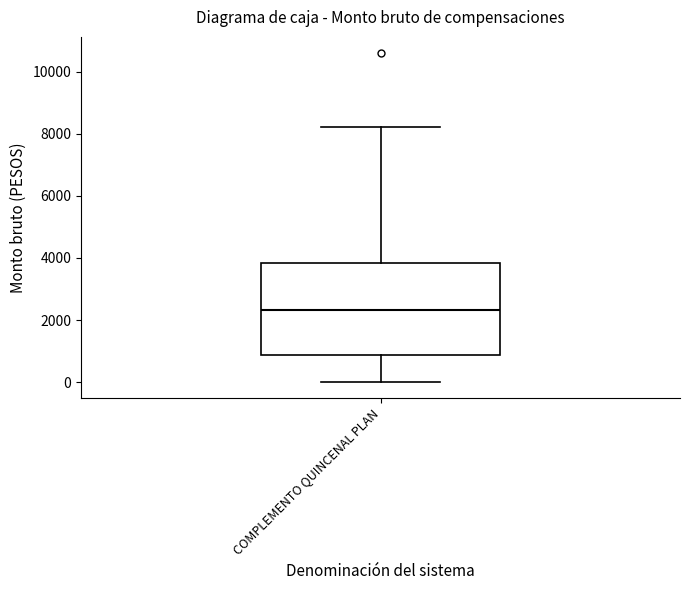

Transcribe this box plot: give where the median line is, the range the box spans, and where the two whiskers end, as read against the y-axis. The values are not printed on the chart, so give them approximately, as read against the axis.

median 2400, box 800 to 3800, whiskers 0 to 8200